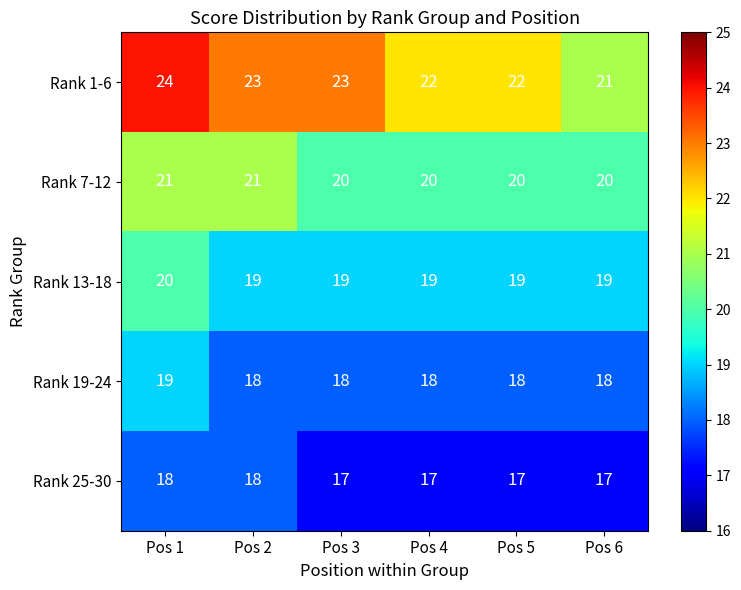

What is the average value of the Rank 7-12 series?

20